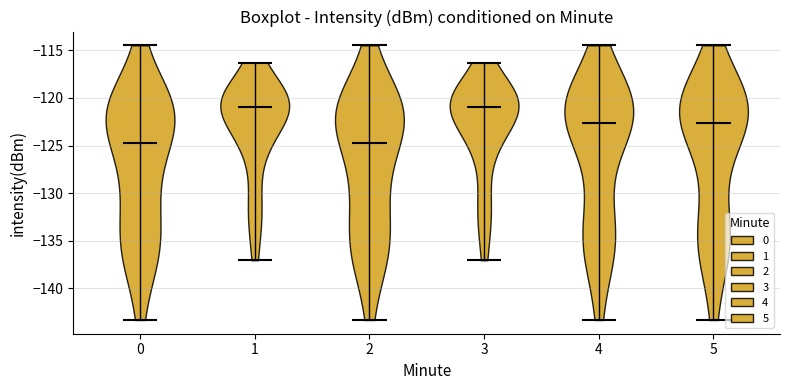

Reading left to right, read every violin against the y-axis: where its median line is, and the lowest and highest points it reaches. The values are not printed on the chart, so give them approximately, as read against the axis.

0: median line -124.5, lowest point -143.5, highest point -114.5
1: median line -121.0, lowest point -137.0, highest point -116.5
2: median line -124.5, lowest point -143.5, highest point -114.5
3: median line -121.0, lowest point -137.0, highest point -116.5
4: median line -122.5, lowest point -143.5, highest point -114.5
5: median line -122.5, lowest point -143.5, highest point -114.5